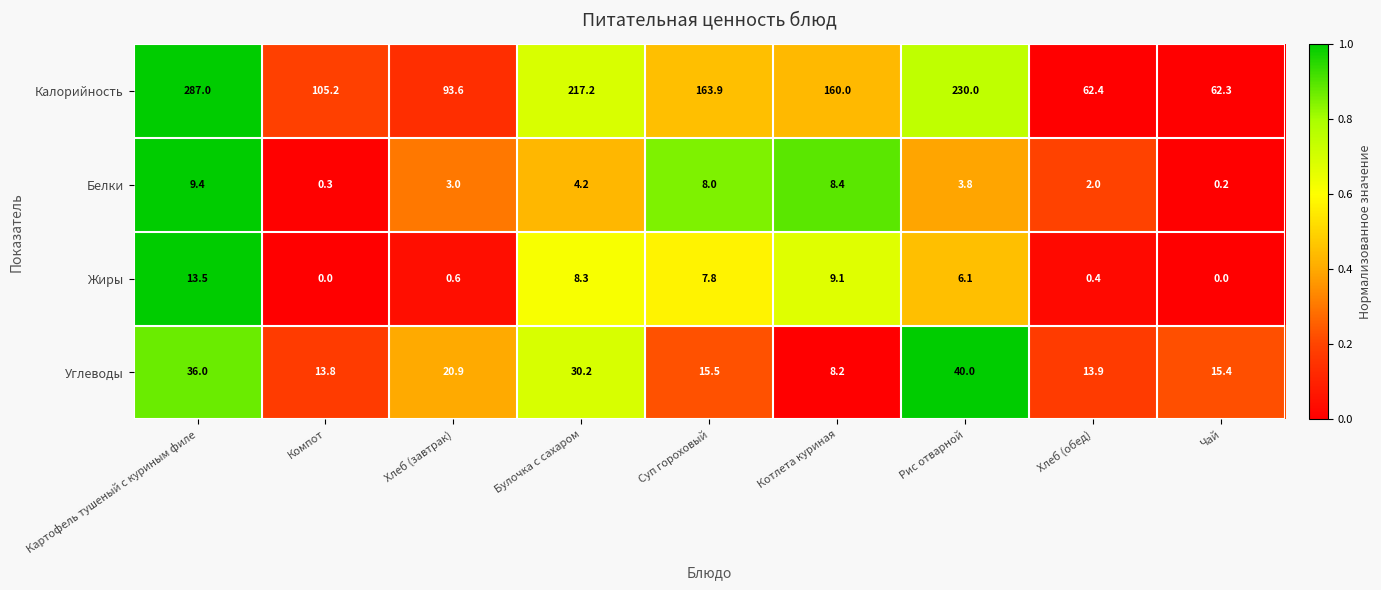

What is the sum of all Жиры values?

45.8